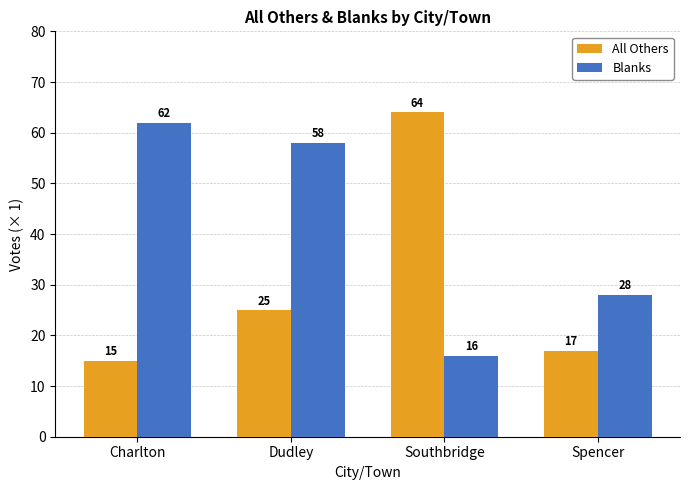

What is the difference between the highest and lowest values at Southbridge?

48